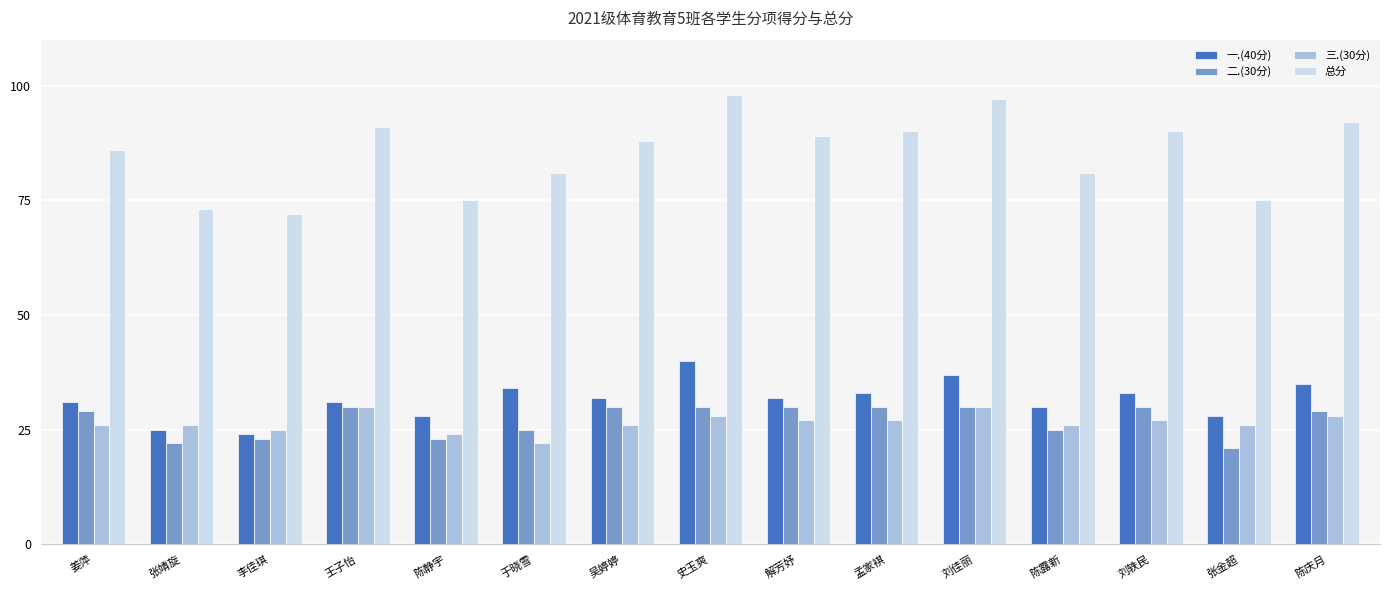

What position from the left is 王子怡?

4